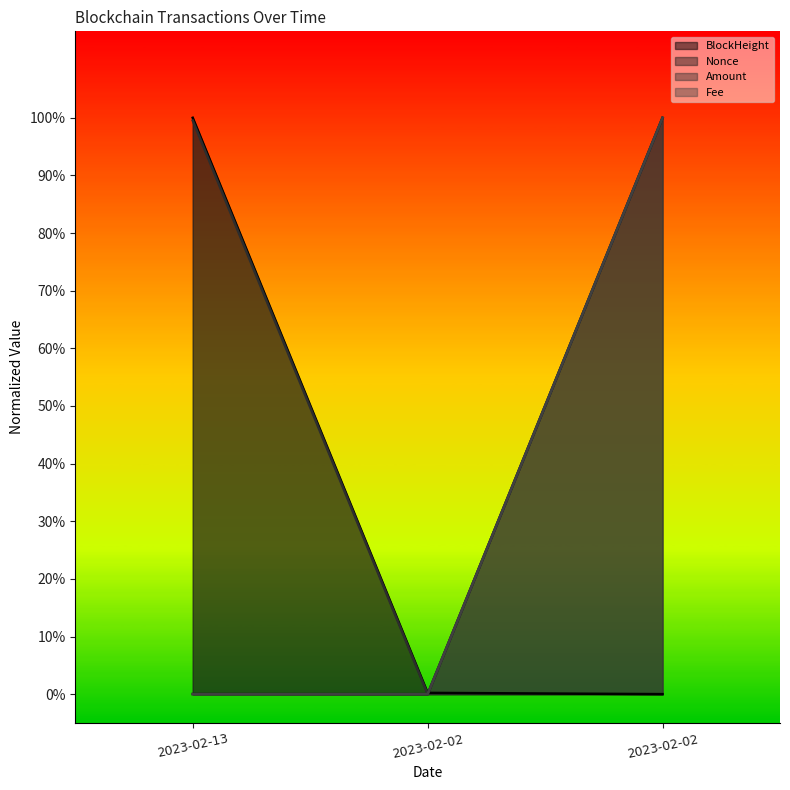

What are all the series names shown in the legend?

BlockHeight, Nonce, Amount, Fee